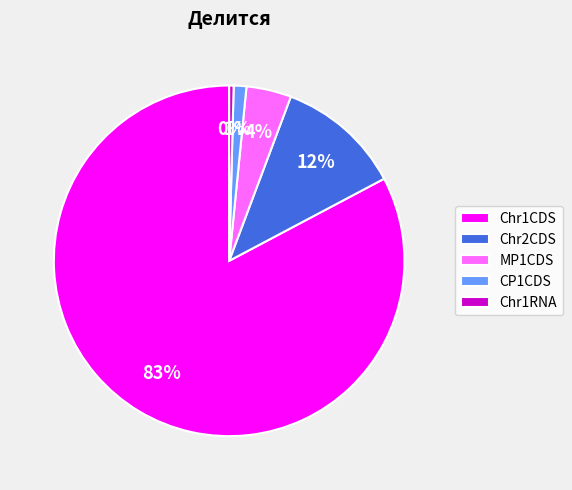

True or false: MP1CDS accounts for 4% of the total.

True